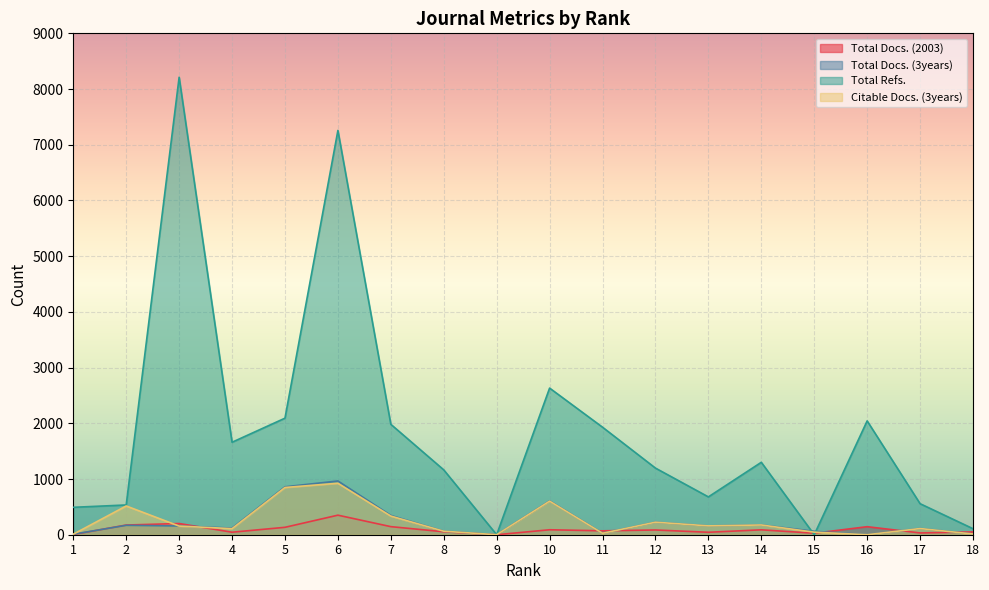

How many values in the Total Docs. (2003) series exceed 85?

8